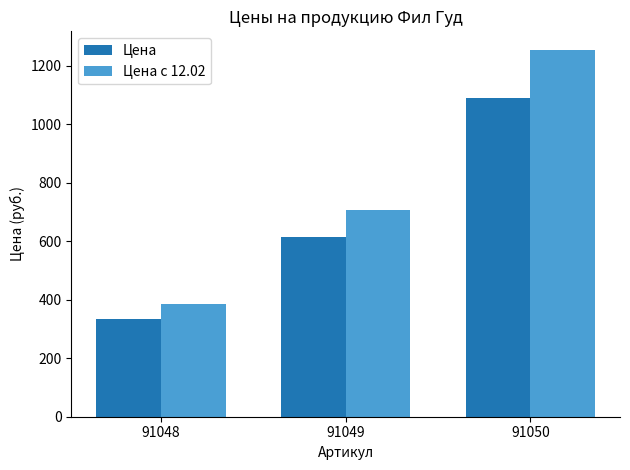

Reading right to left, transcribe all the data shown in this chart.

Цена: 1090.9	614.5	335.7
Цена с 12.02: 1254.6	706.6	386.1